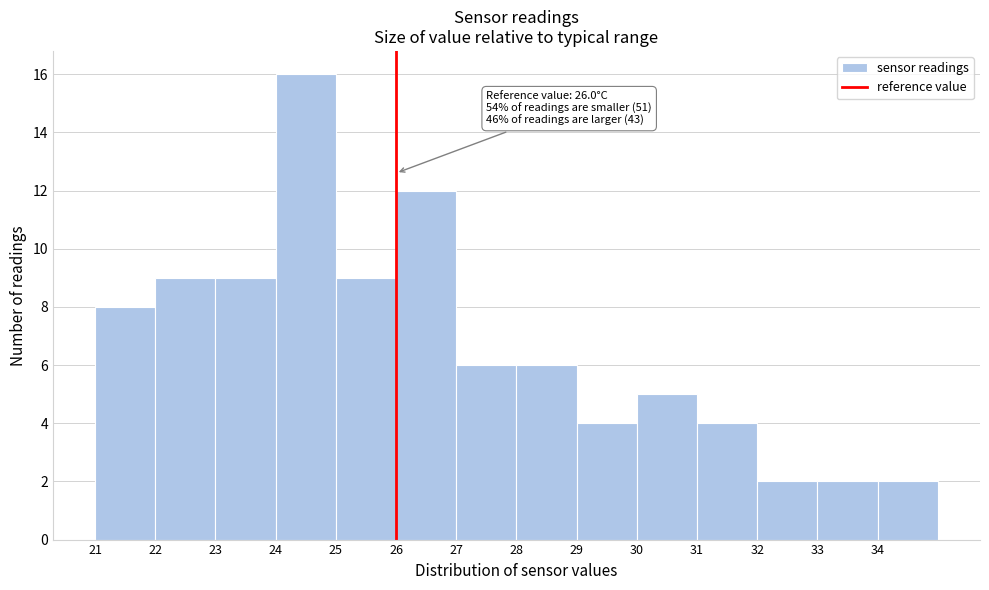

Which range on the x-axis has the tallest bar?

24 to 25